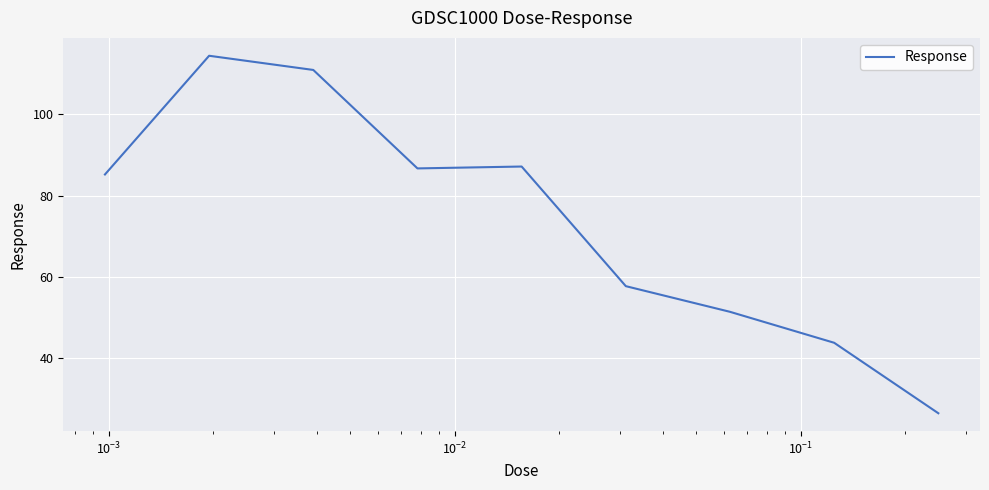

How many lines are shown in the chart?

1